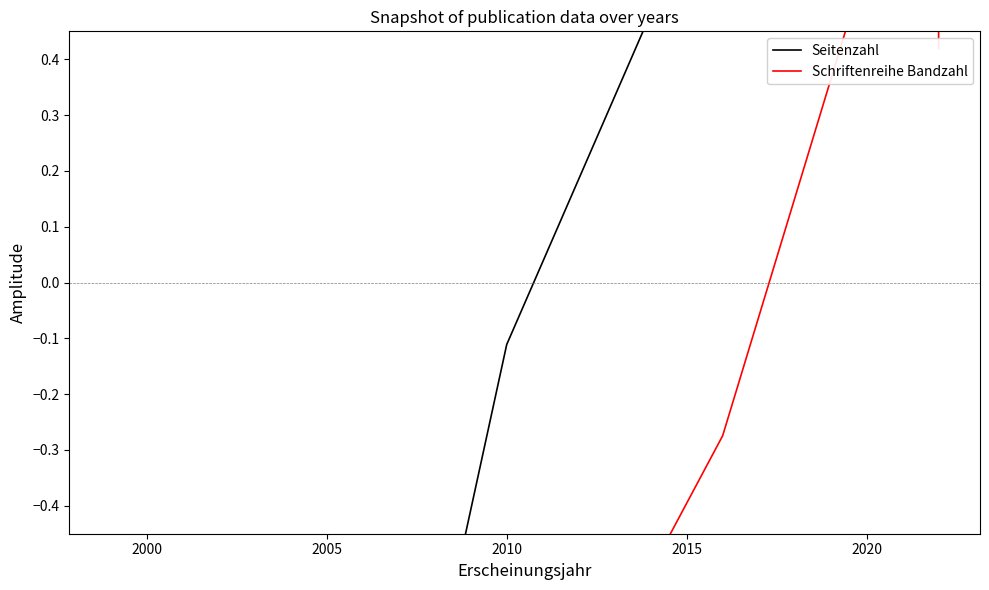

What is the label of the 2nd point from the left?

2000